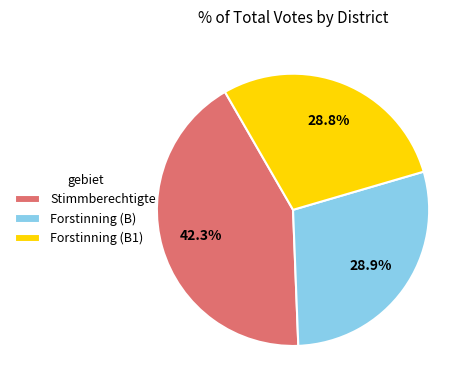

To the nearest percent, what is the difference between the largest and smallest slice percentages?

13%